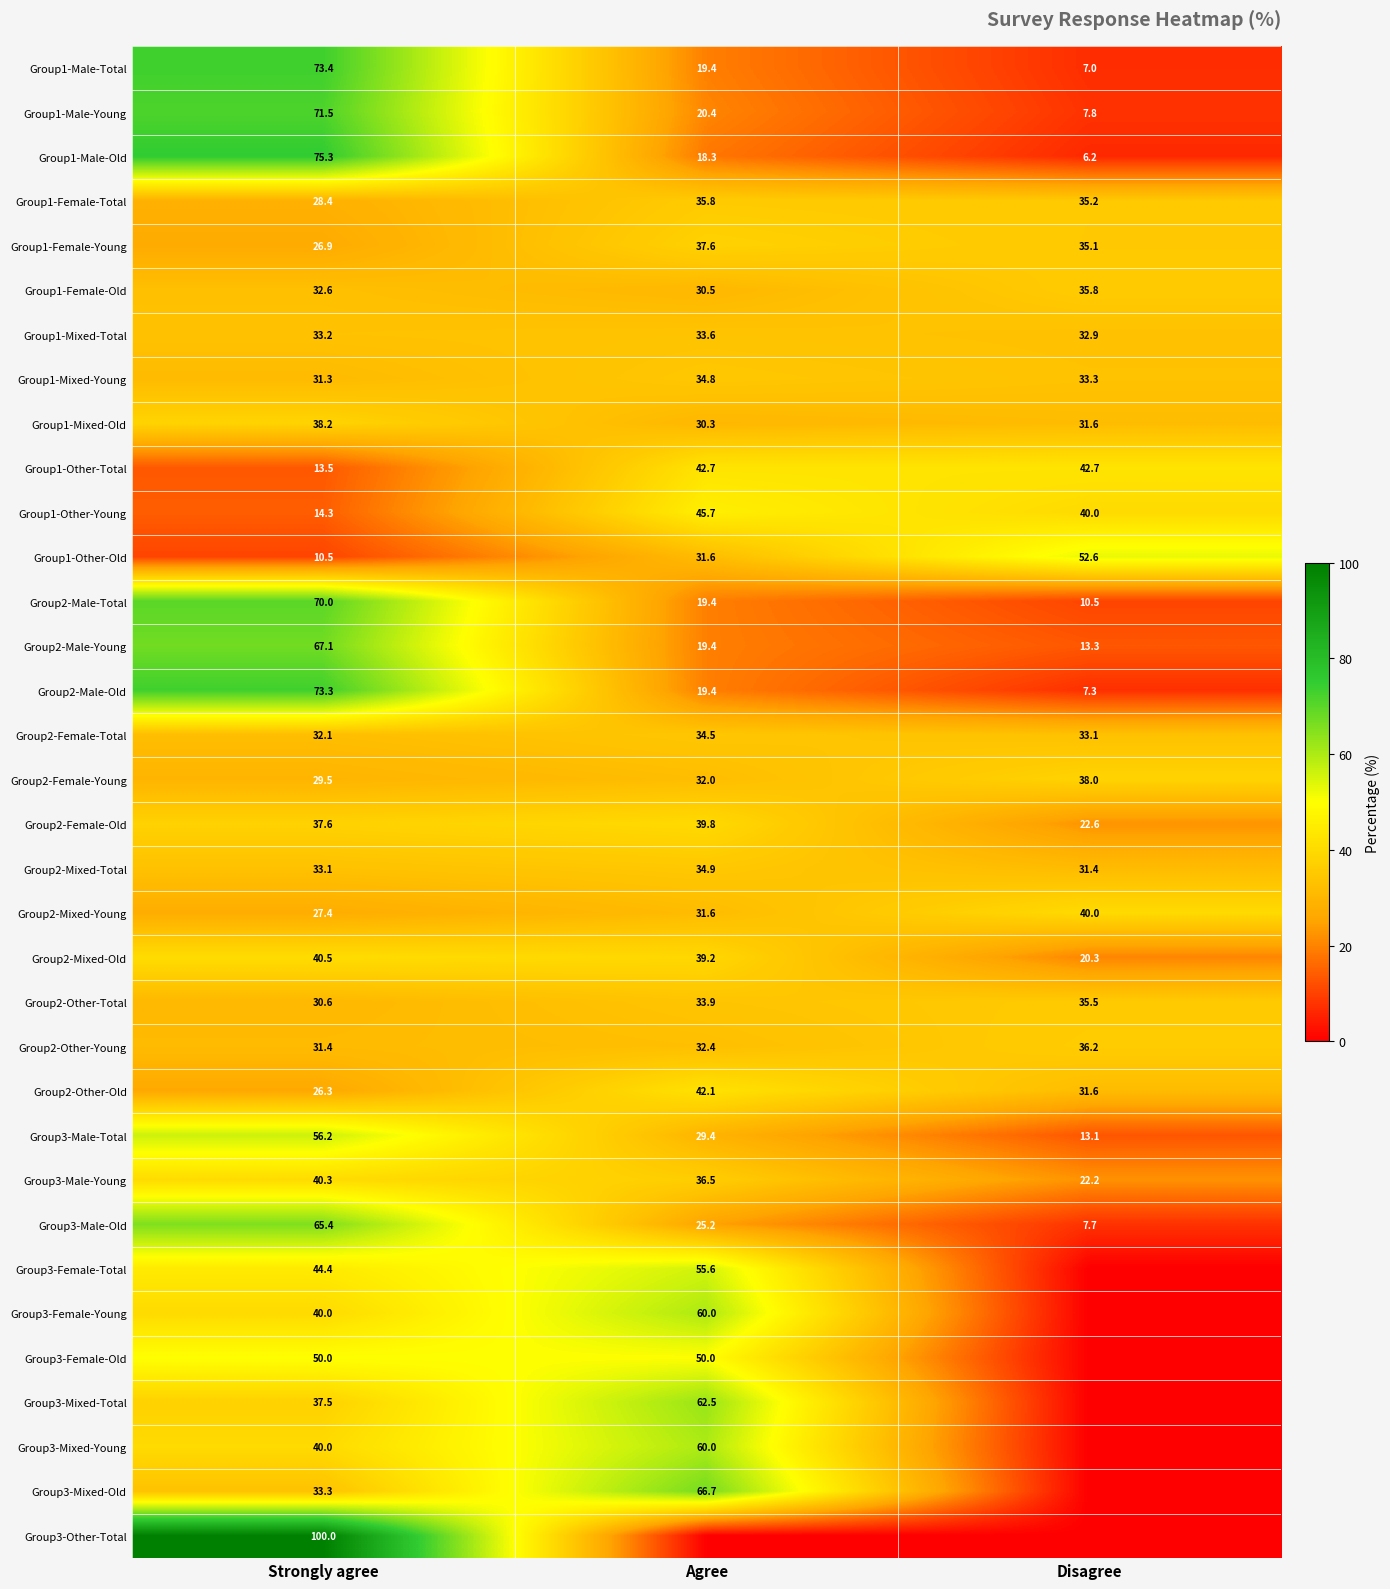

What is the minimum value for Group2-Male-Young?

13.3